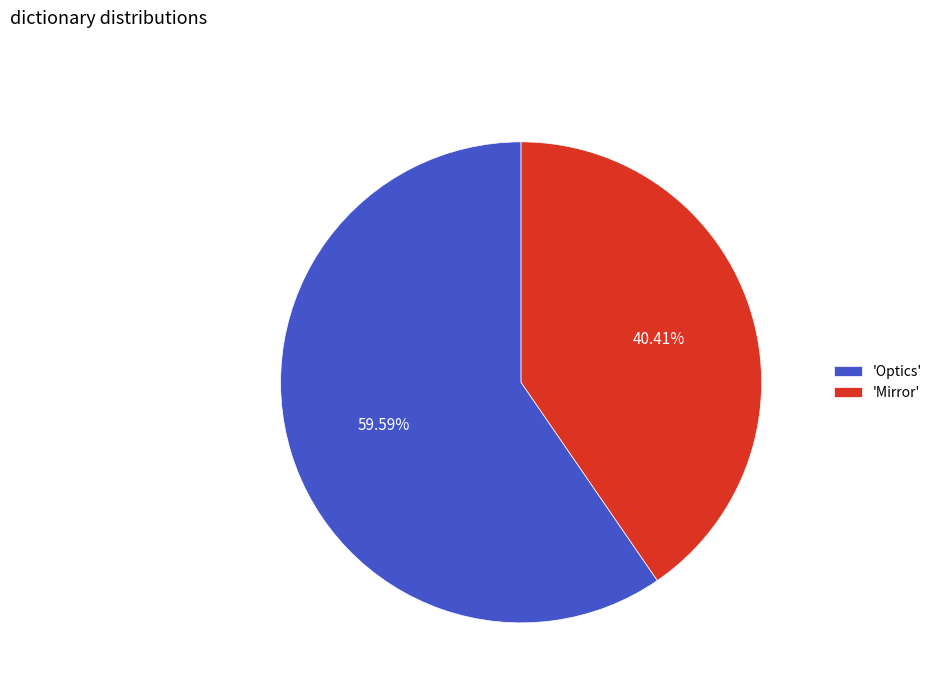

Which category accounts for the majority?

'Optics'